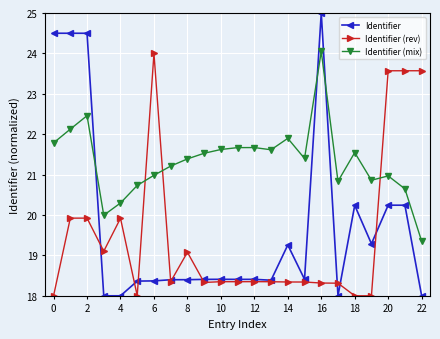

What is the value of the Identifier point at the 9th from the left?

18.4